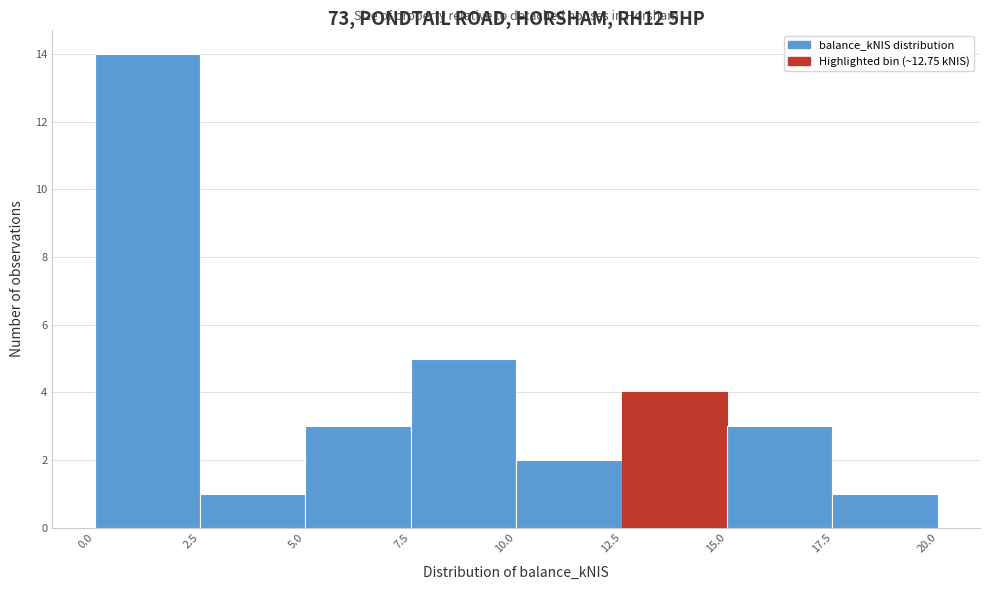

Reading left to right, list every bar in this chart as the range it spans on the x-axis followed by its height. The values are not printed on the chart, so give them approximately, as read against the axis.

0.0 to 2.5: 14
2.5 to 5.0: 1
5.0 to 7.5: 3
7.5 to 10.0: 5
10.0 to 12.5: 2
12.5 to 15.0: 4
15.0 to 17.5: 3
17.5 to 20.0: 1